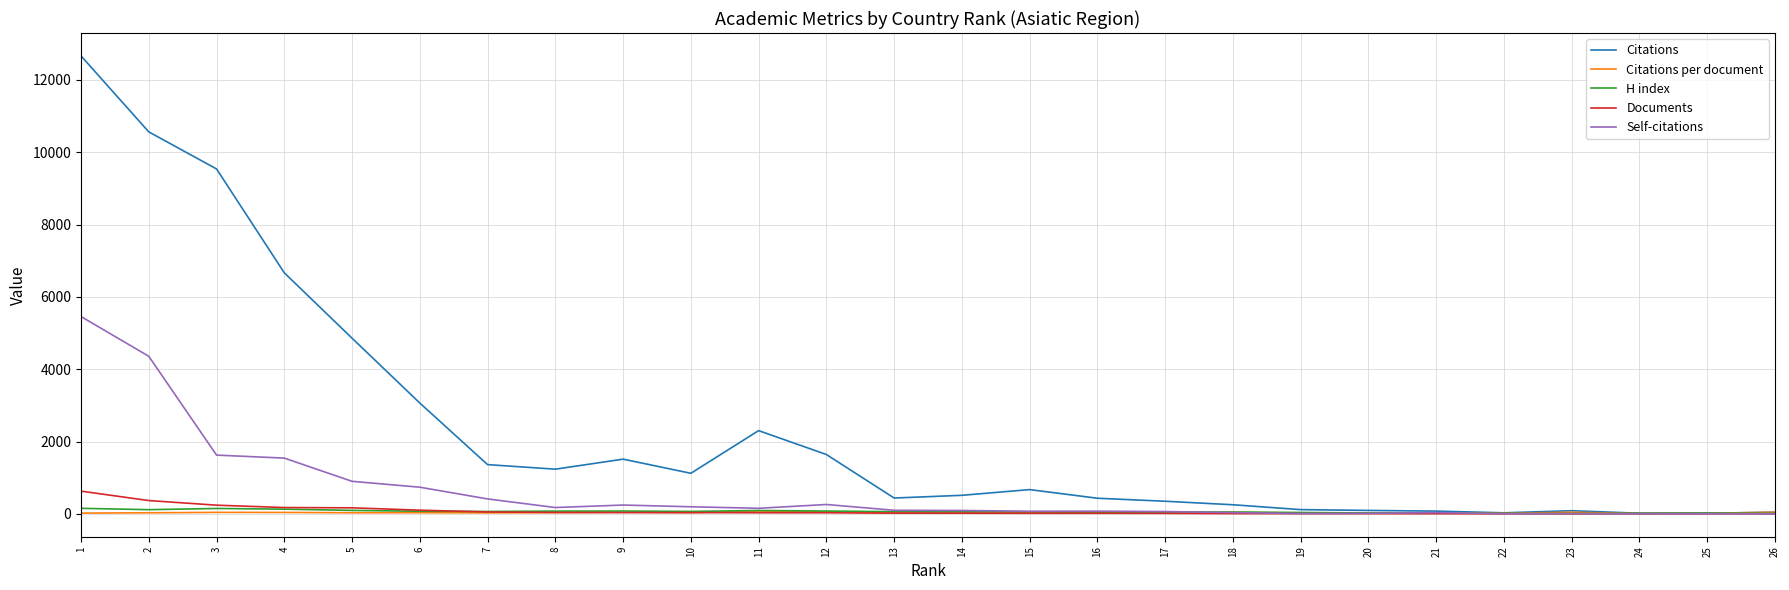

True or false: Self-citations has more than 0 points higher than both neighbors.

True